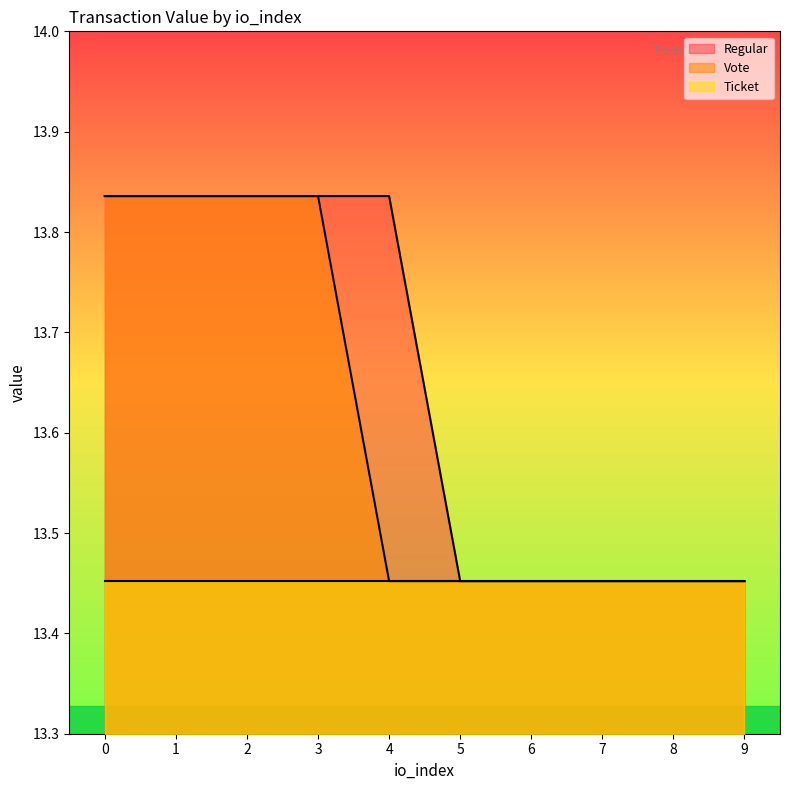

True or false: Vote and Regular cross at least once.

False